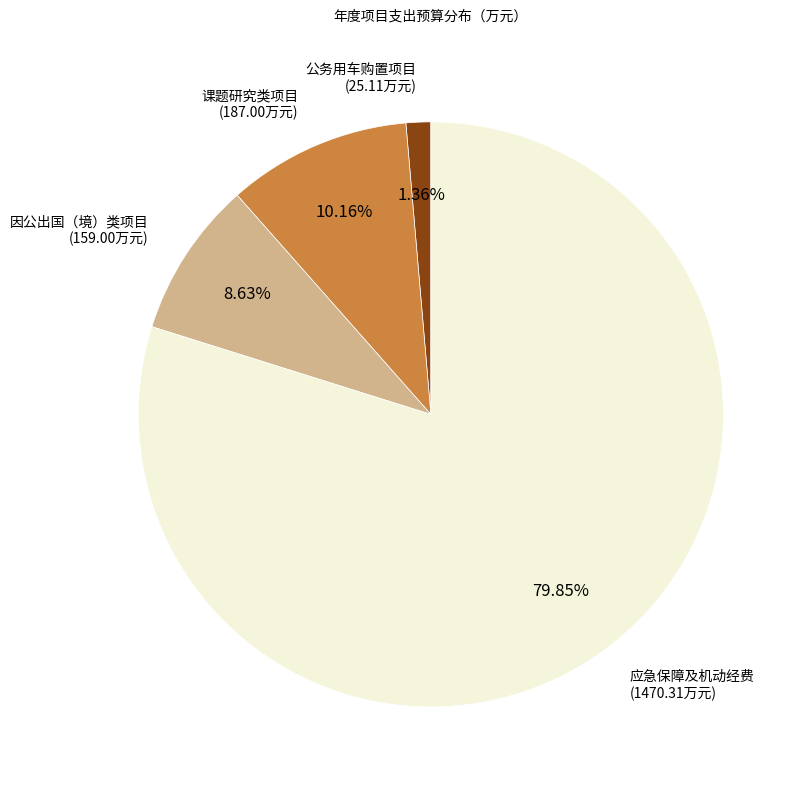

Does any single category account for the majority?

Yes